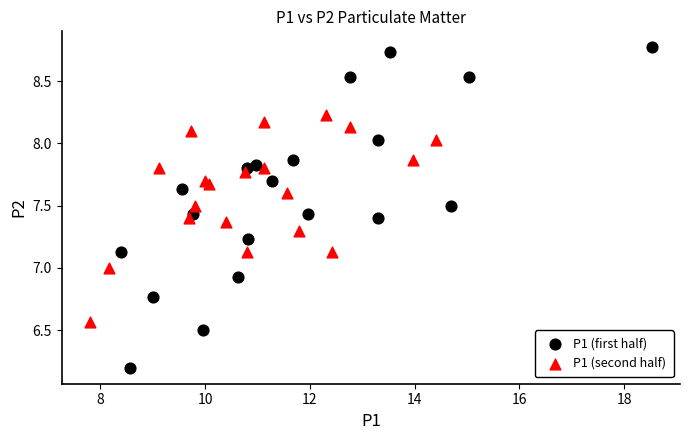

Which series has the largest Y range (max minus min)?

P1 (first half)